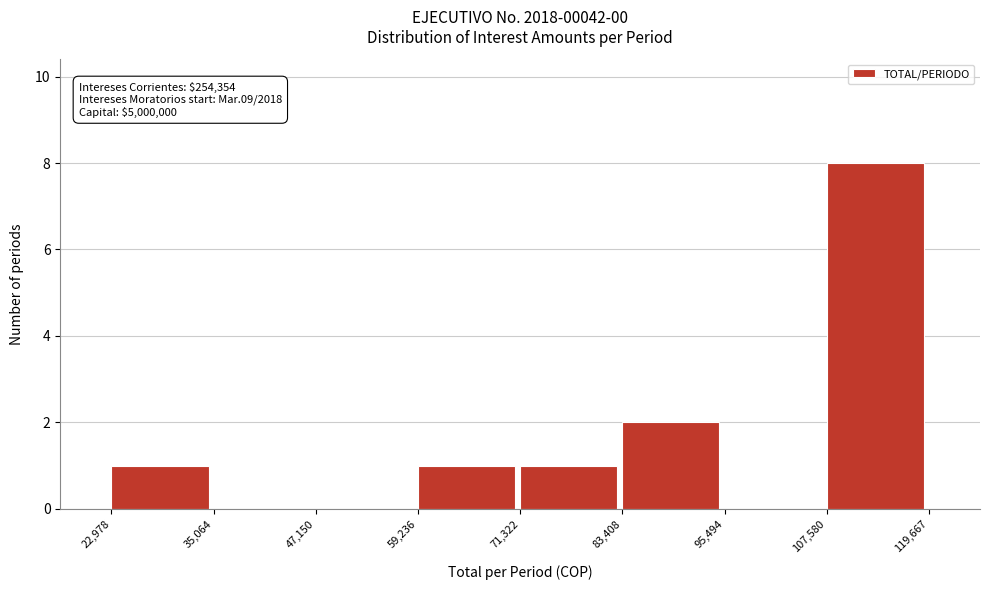

Which range on the x-axis has the tallest bar?

107,580 to 119,667